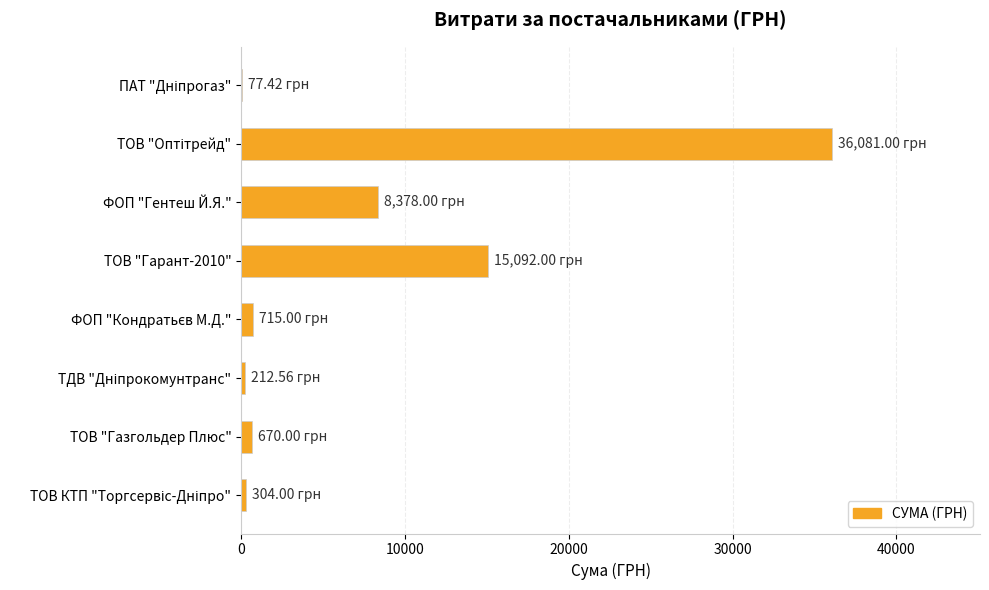

How many categories are shown in the chart?

8